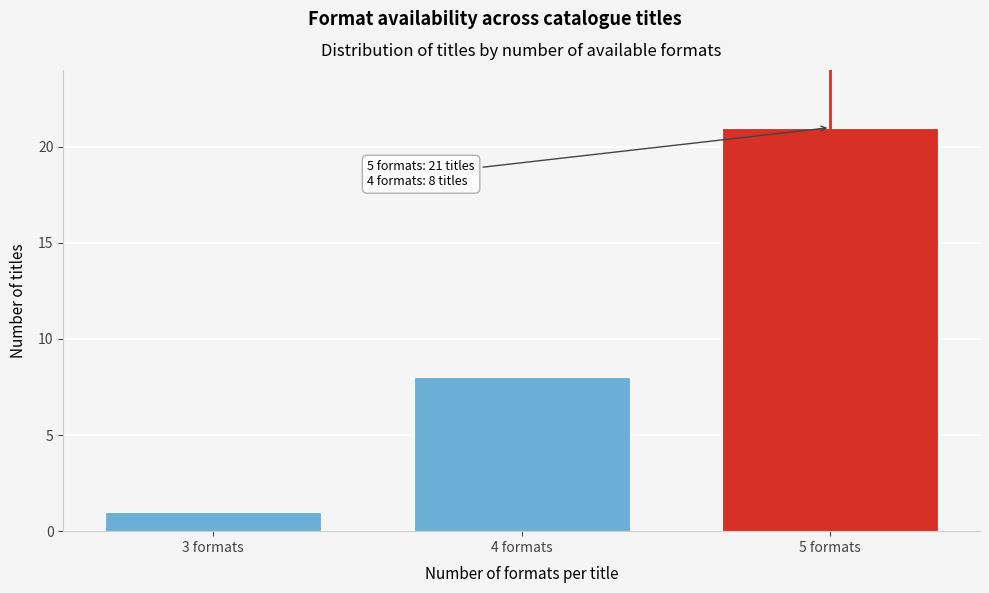

Reading right to left, list all the values displayed in this chart.

5 formats=21	4 formats=8	3 formats=1